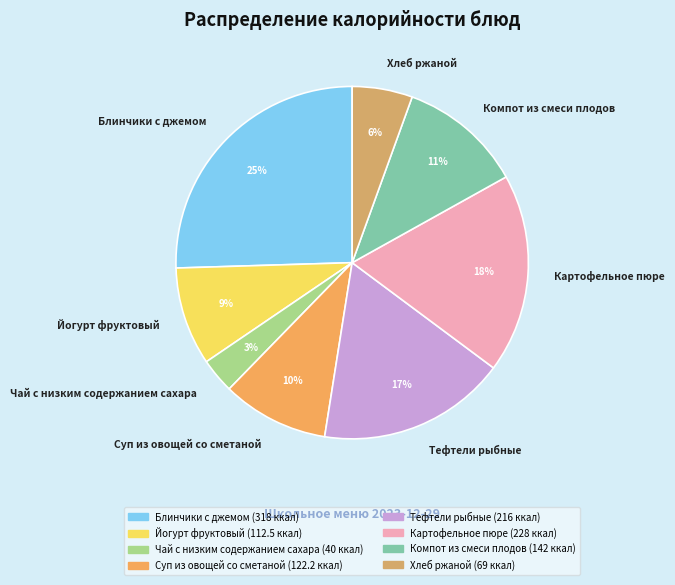

To the nearest percent, what is the combined percentage of Суп из овощей со сметаной and Йогурт фруктовый?

19%